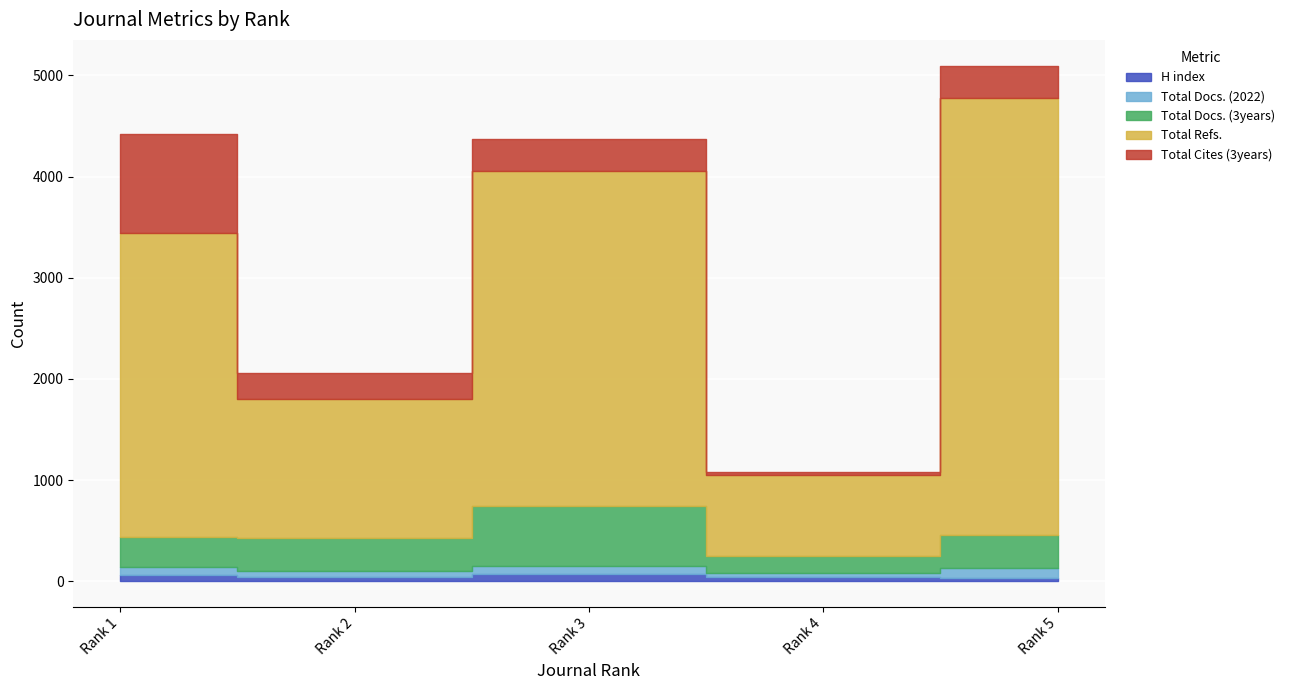

Rank the series by their maximum value, from lowest to highest.

H index, Total Docs. (2022), Total Docs. (3years), Total Cites (3years), Total Refs.